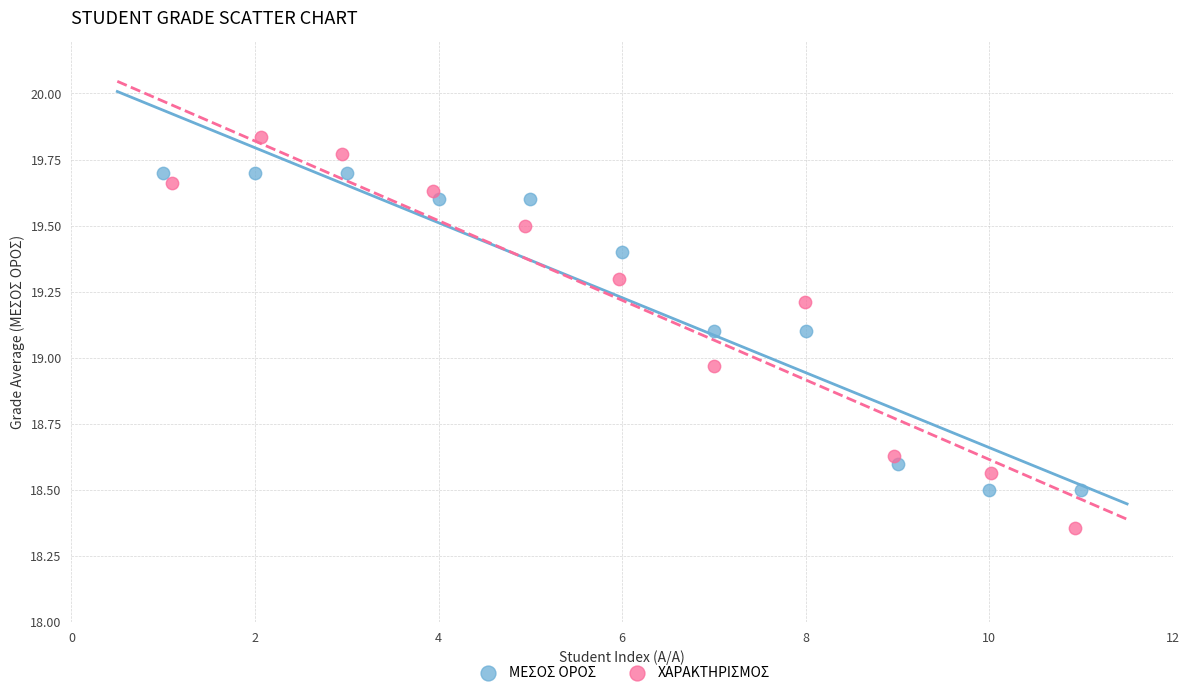

What are all the series names shown in the legend?

ΜΕΣΟΣ ΟΡΟΣ, ΧΑΡΑΚΤΗΡΙΣΜΟΣ